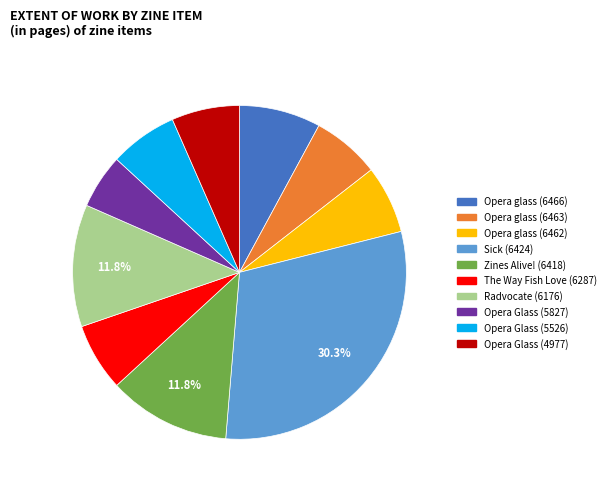

To the nearest percent, what portion does Sick (6424) represent?

30%